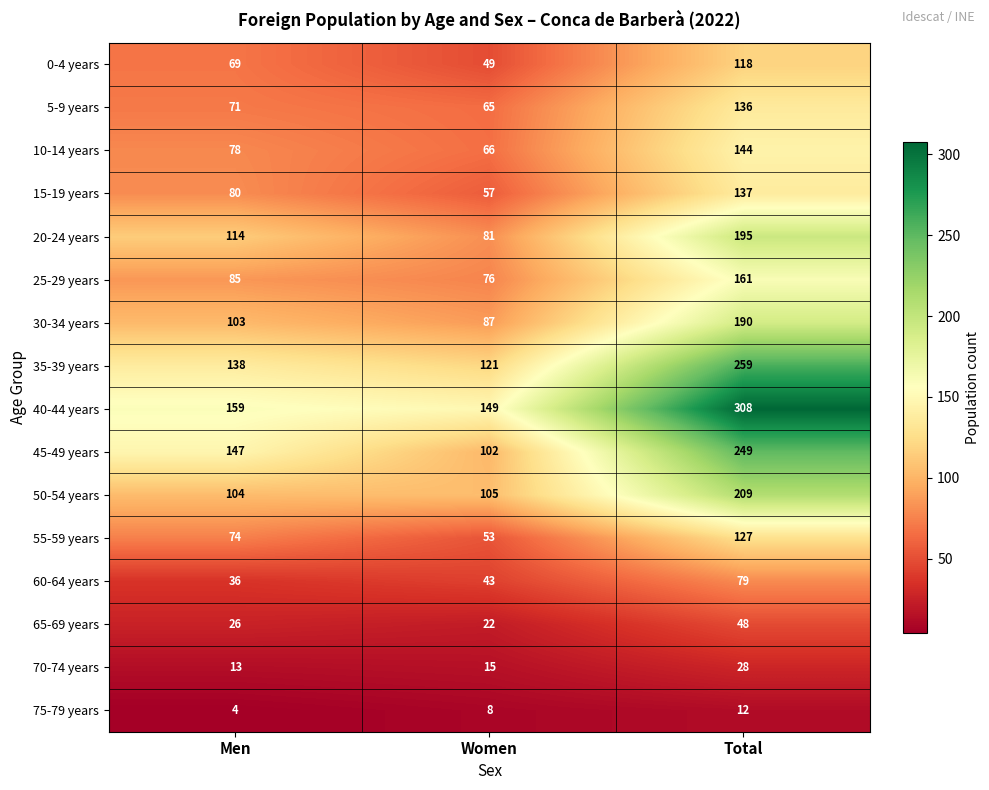

The value of 35-39 years at Women is 169. True or false?

False